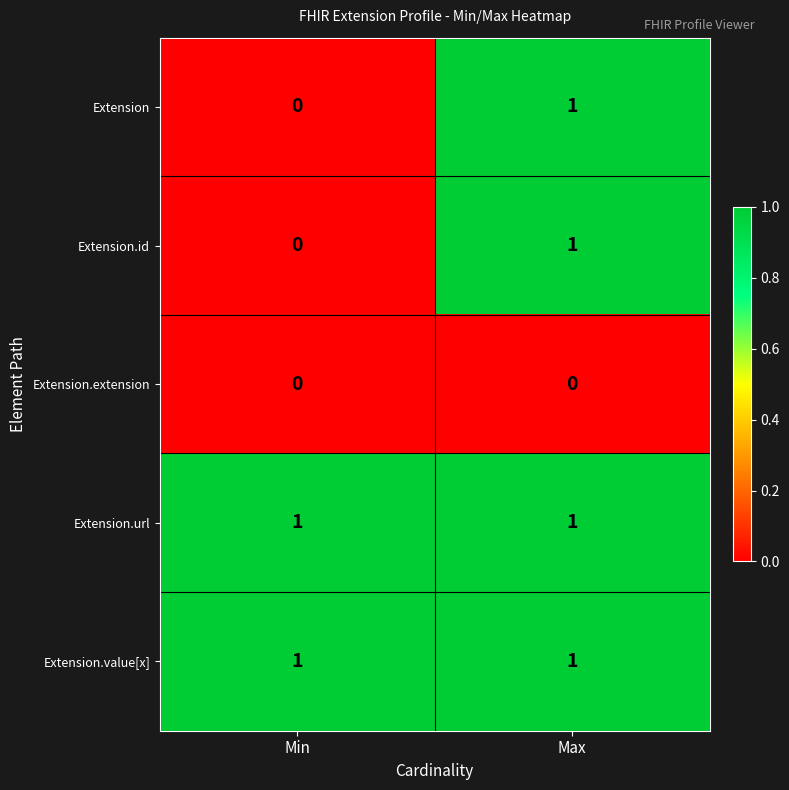

Where is Extension nearest to the value 0?

Min